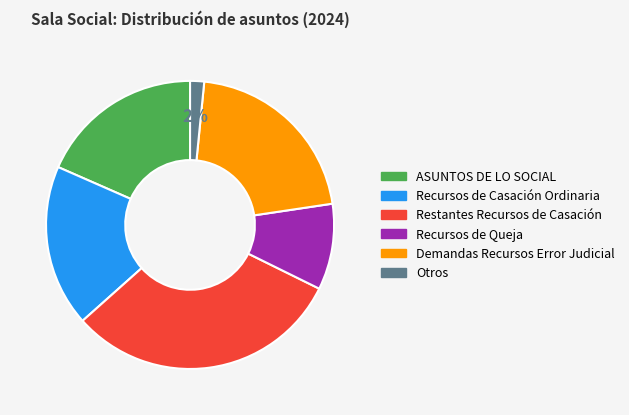

The Restantes Recursos de Casación slice represents 44% of the pie. True or false?

False